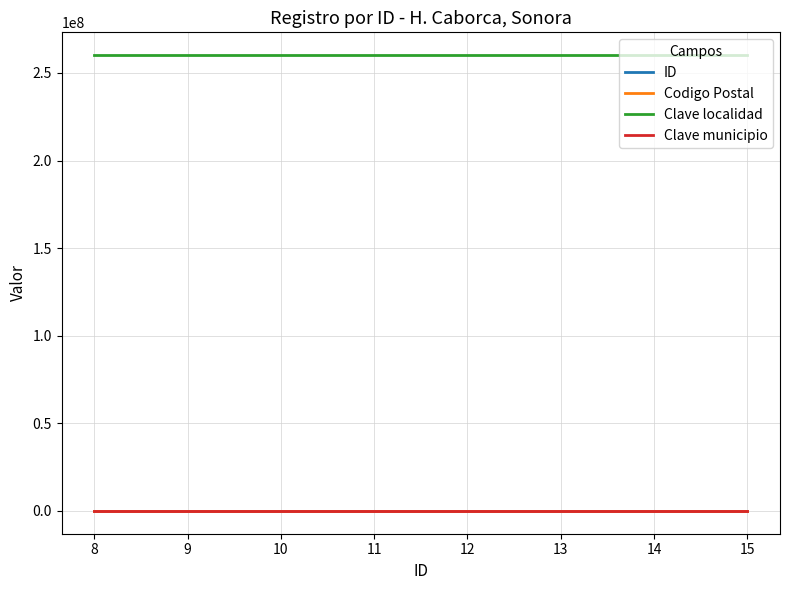

What is the greatest value displayed?

260170001